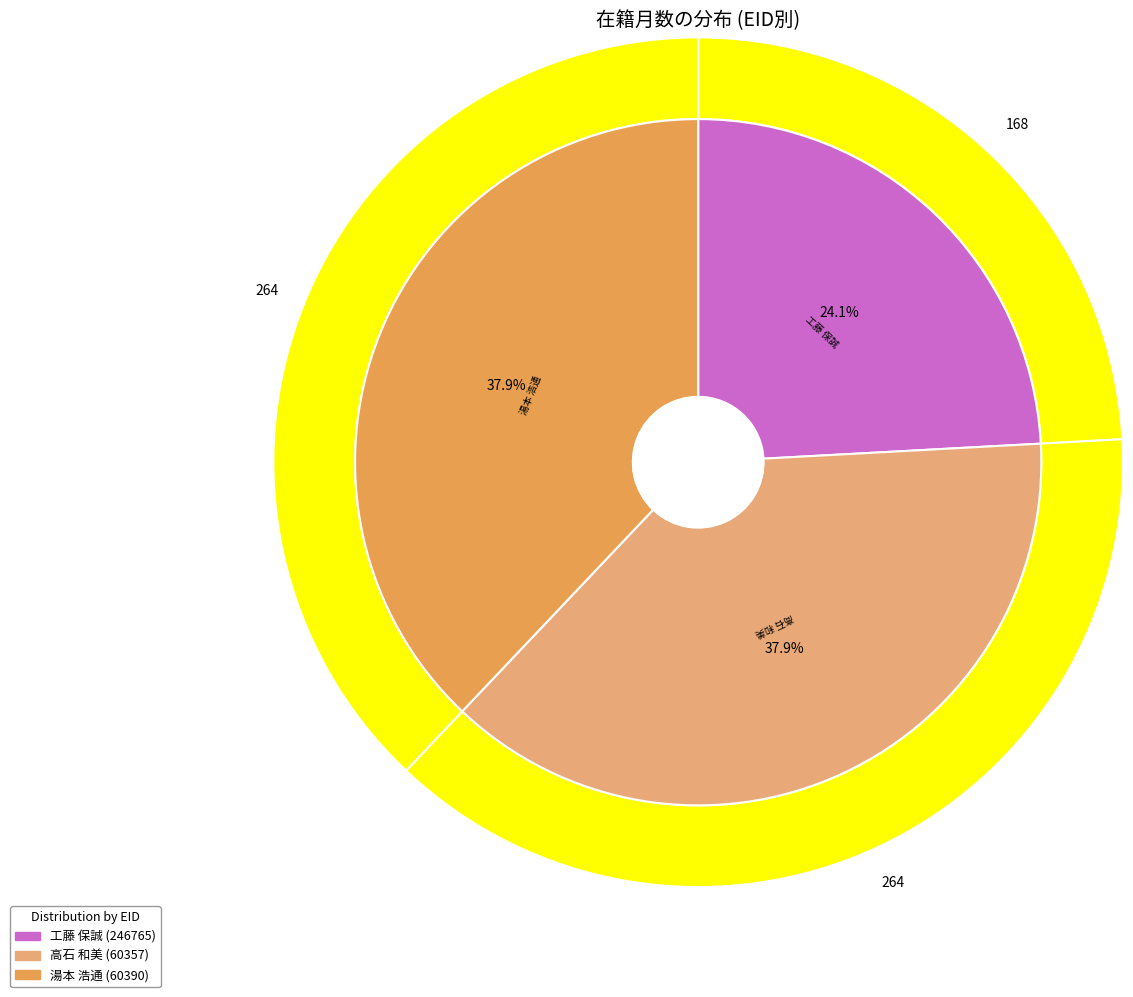

Which category has the smallest portion of the pie?

246765